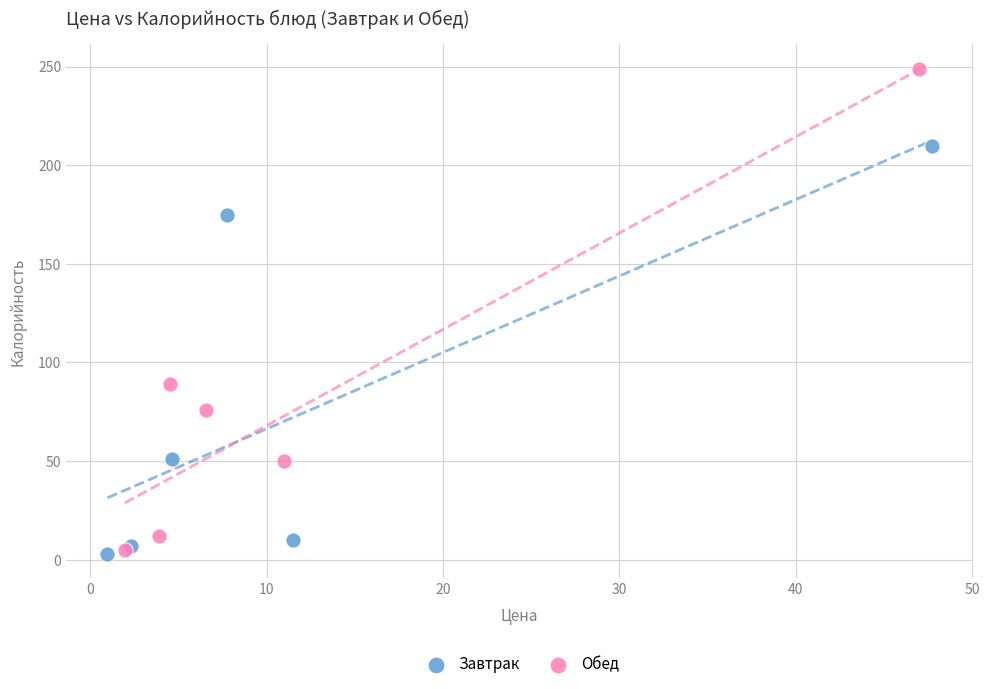

Which series has the widest spread of Y values?

Обед